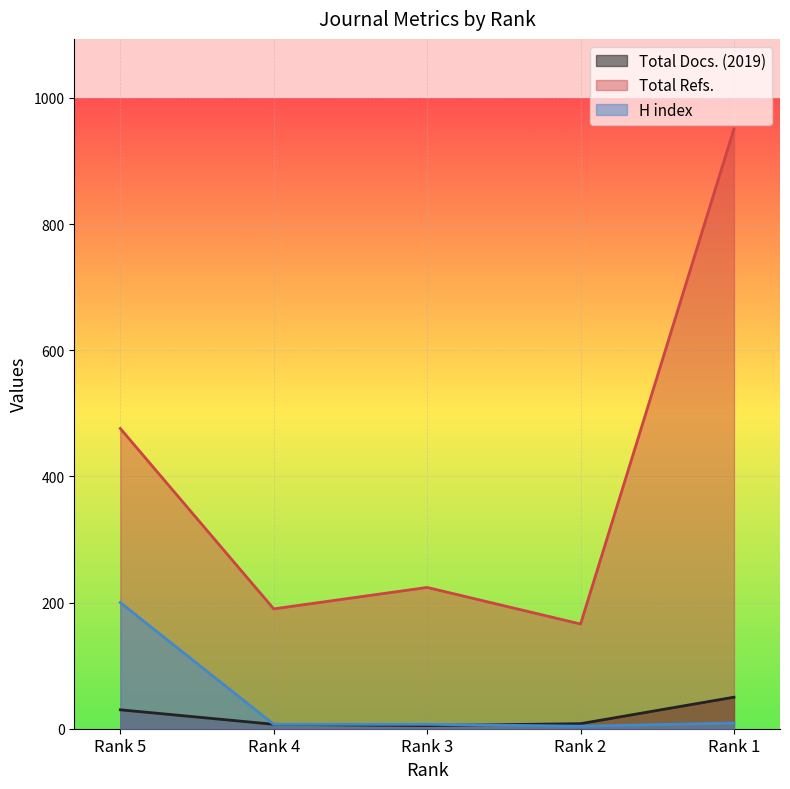

What is the total value across all series at Rank 1?

1010